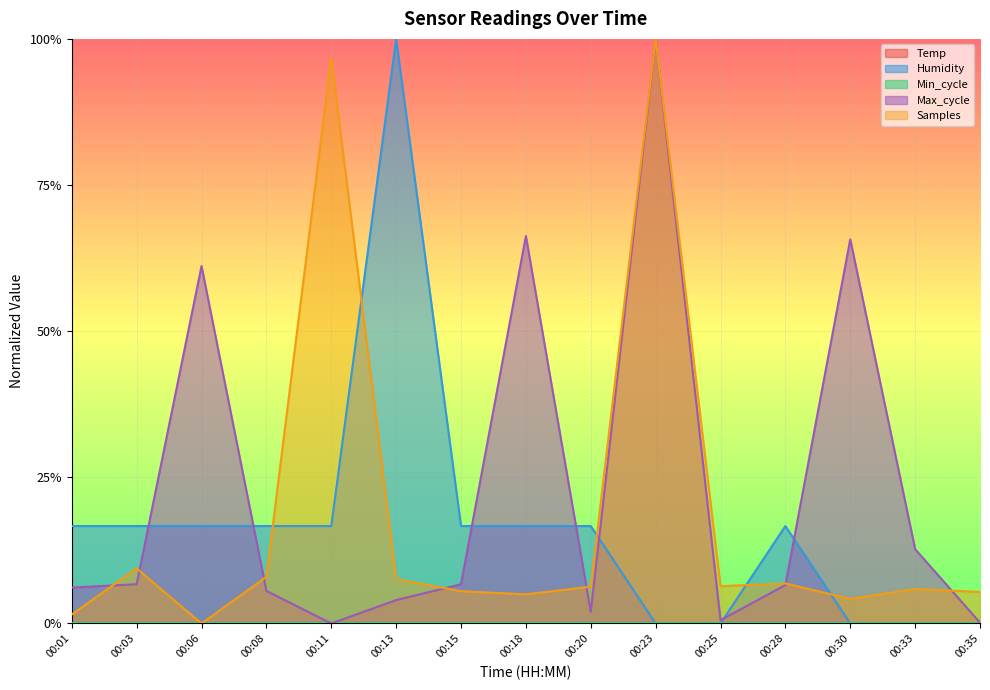

Between 00:03 and 00:18, which is larger?

00:03